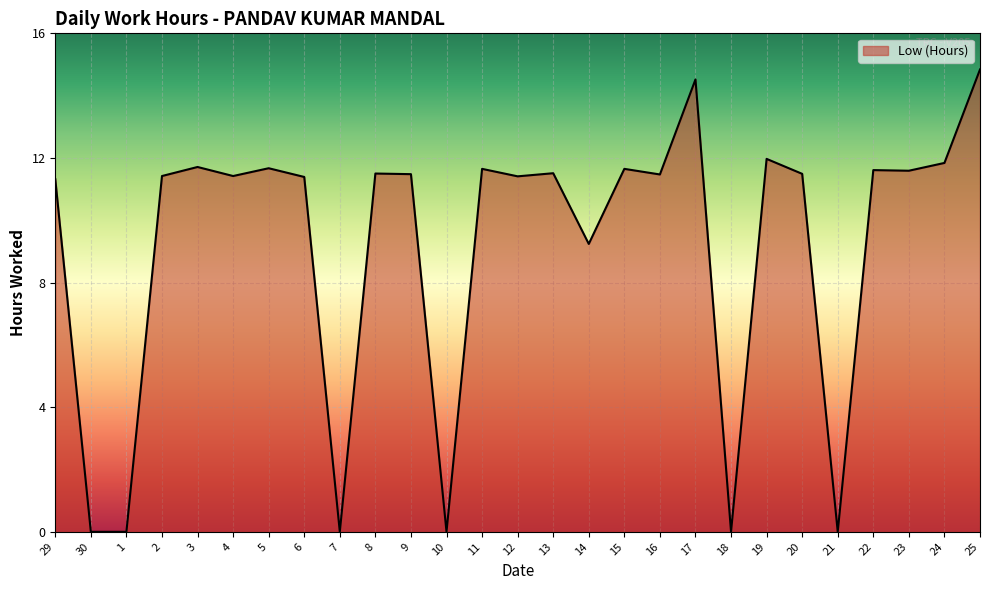

What position from the right is 1?

25